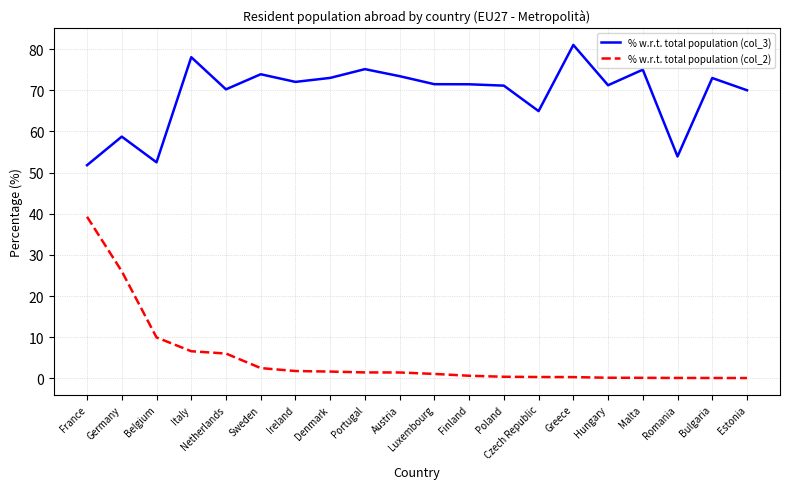

True or false: % w.r.t. total population (col_3) has a value of 16.5 at Estonia.

False